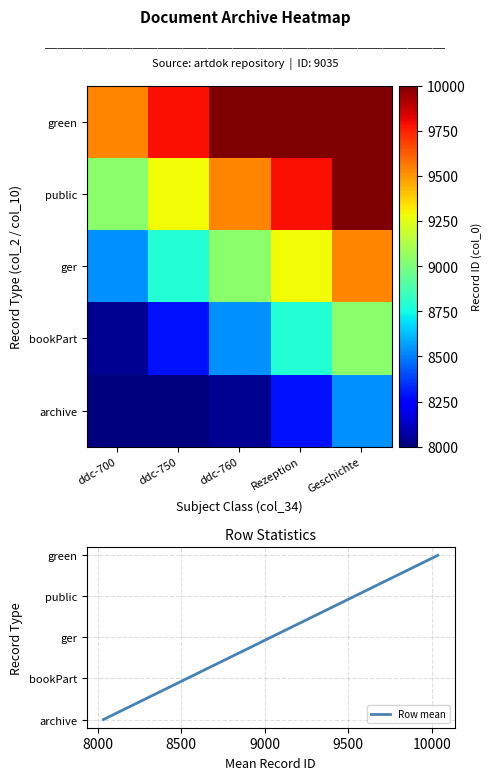

At which category is the sum across all series the highest?

Geschichte